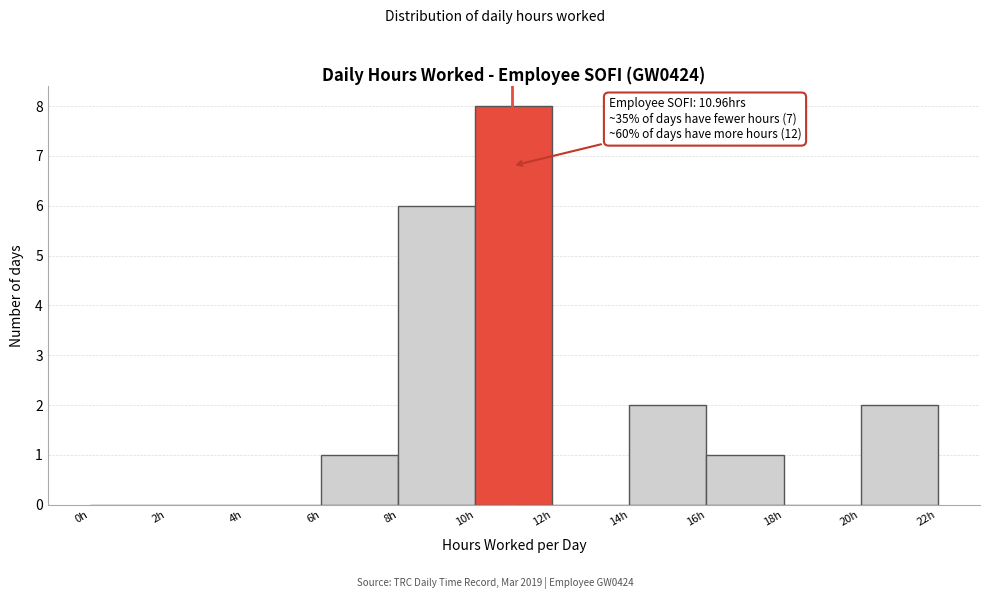

Which range on the x-axis has the tallest bar?

10 to 12